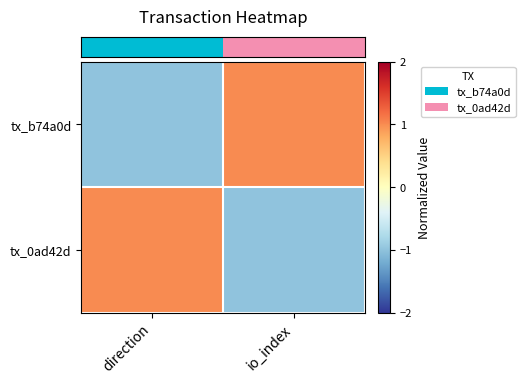

How many distinct data groups are displayed?

2